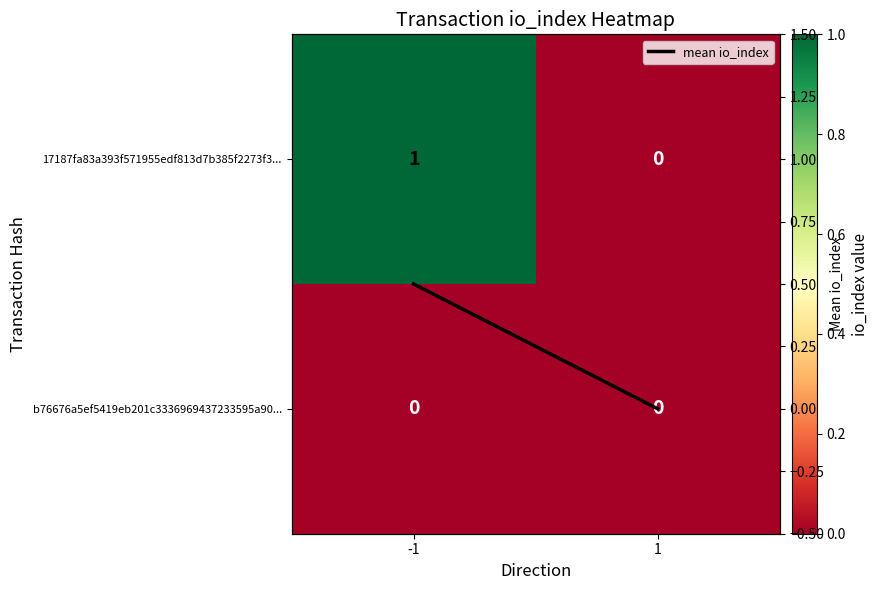

At how many categories does at least one series exceed 0?

1